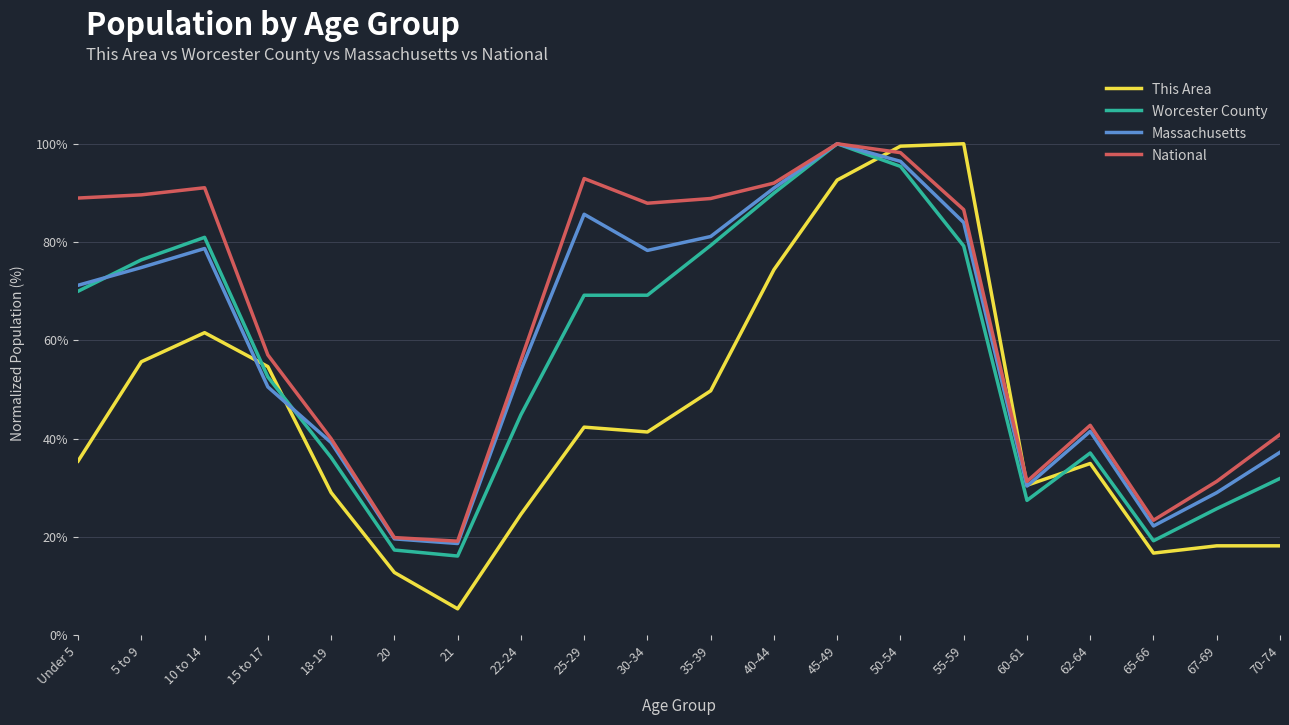

At which label is National closest to 59?

15 to 17